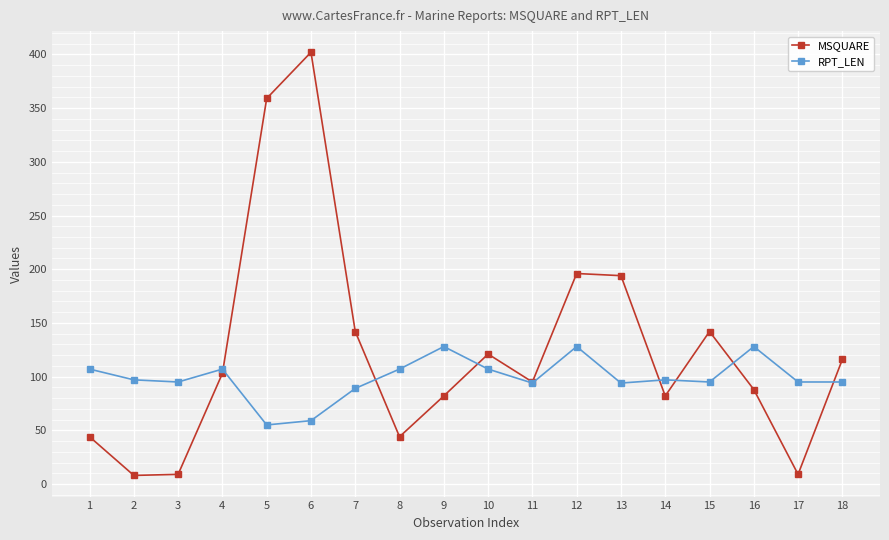

True or false: RPT_LEN and MSQUARE intersect in this chart.

True